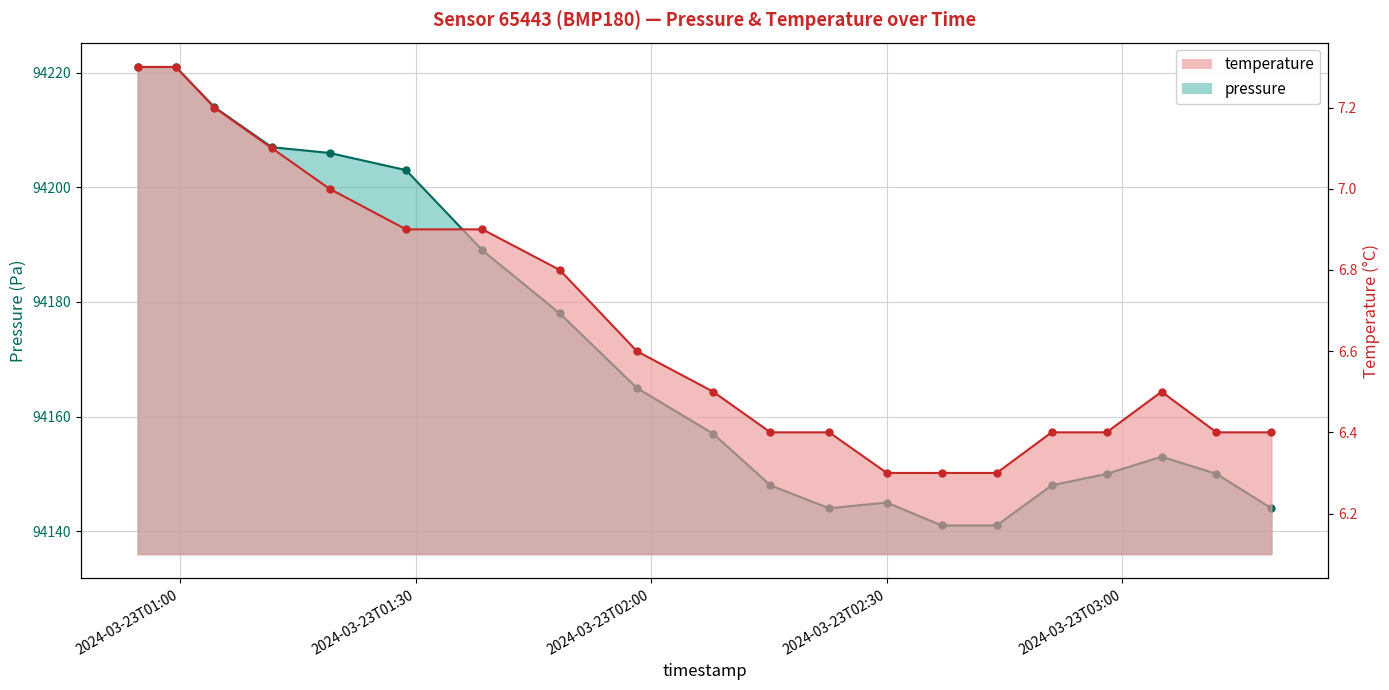

True or false: pressure and temperature intersect in this chart.

False